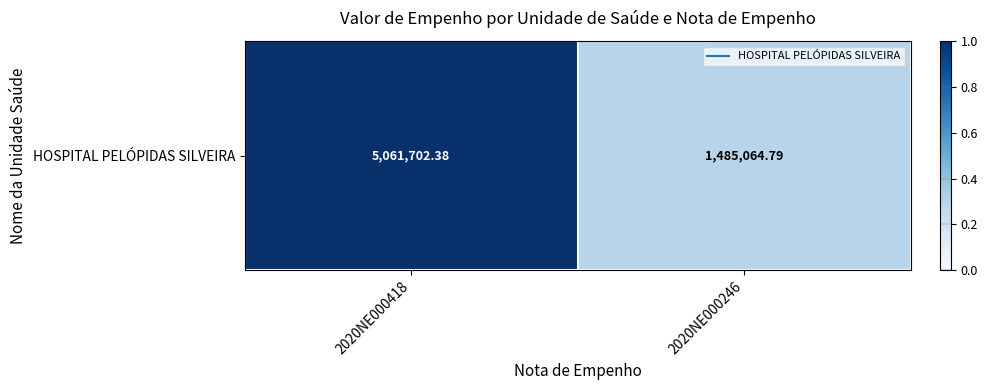

Rank the categories by value from lowest to highest.

2020NE000246, 2020NE000418